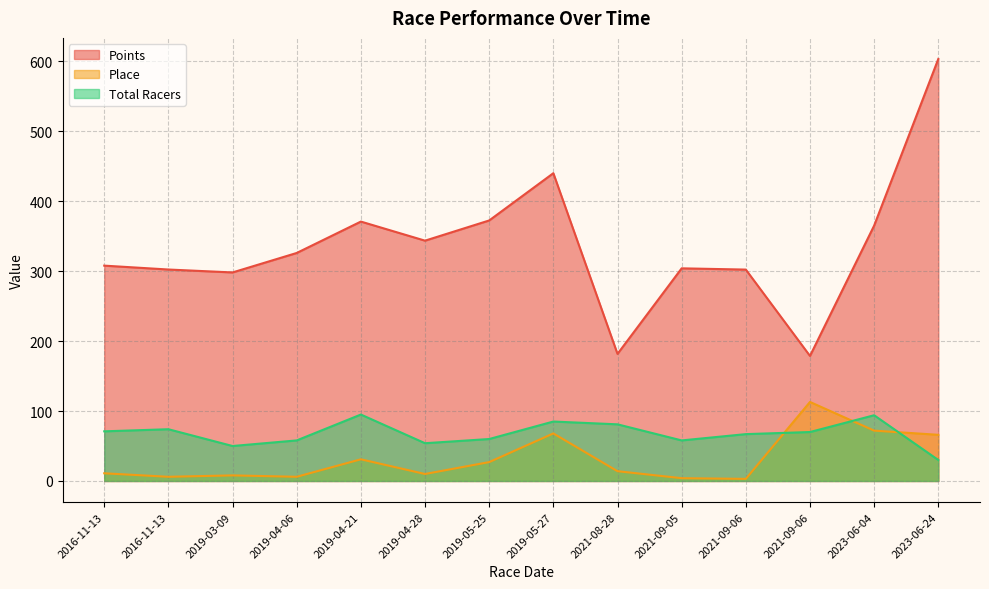

Reading right to left, transcribe all the data shown in this chart.

Points: 603.4	365.2	178.8	302.3	304.1	181.7	440.1	372.5	343.6	370.9	326.0	298.2	302.4	307.9
Place: 66.0	72.0	113.0	3.0	4.0	14.0	68.0	27.0	10.0	31.0	6.0	8.0	6.0	11.0
Total Racers: 30.0	94.0	70.0	67.0	58.0	81.0	85.0	60.0	54.0	95.0	58.0	50.0	74.0	71.0